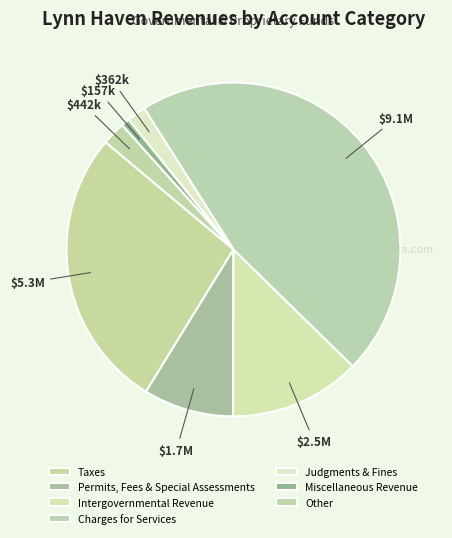

How many segments does this pie chart have?

7